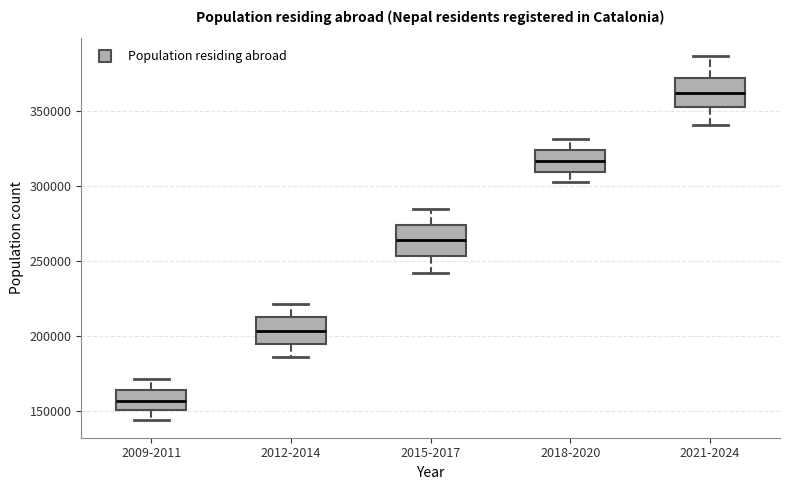

Where is the lower edge of the box for 2012-2014 on the y-axis? The values are not printed on the chart, so give them approximately, as read against the axis.

195000